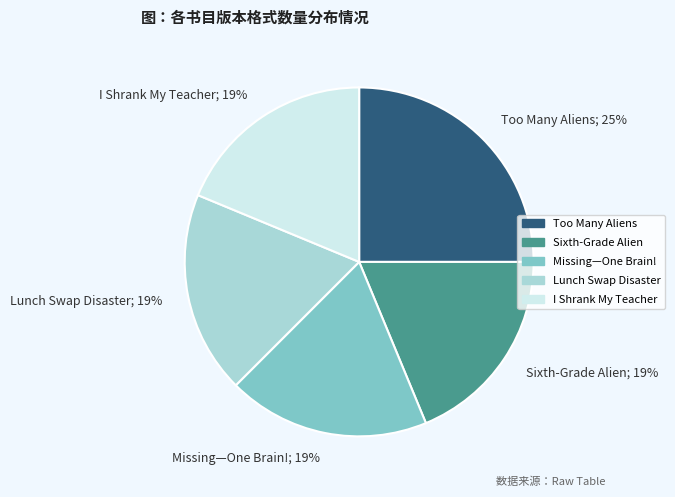

To the nearest percent, what is the difference between the Missing—One Brain! and Too Many Aliens slice percentages?

6%